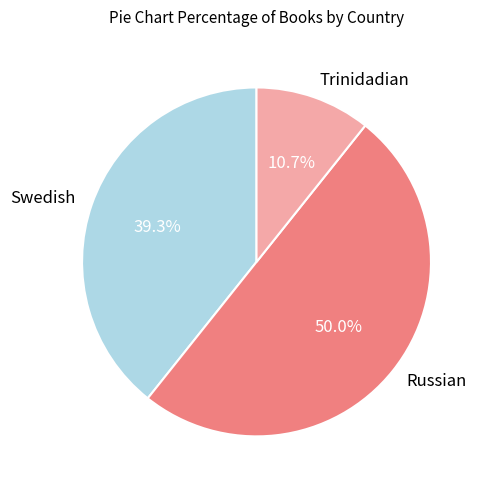

To the nearest percent, what is the difference between the Swedish and Trinidadian slice percentages?

29%